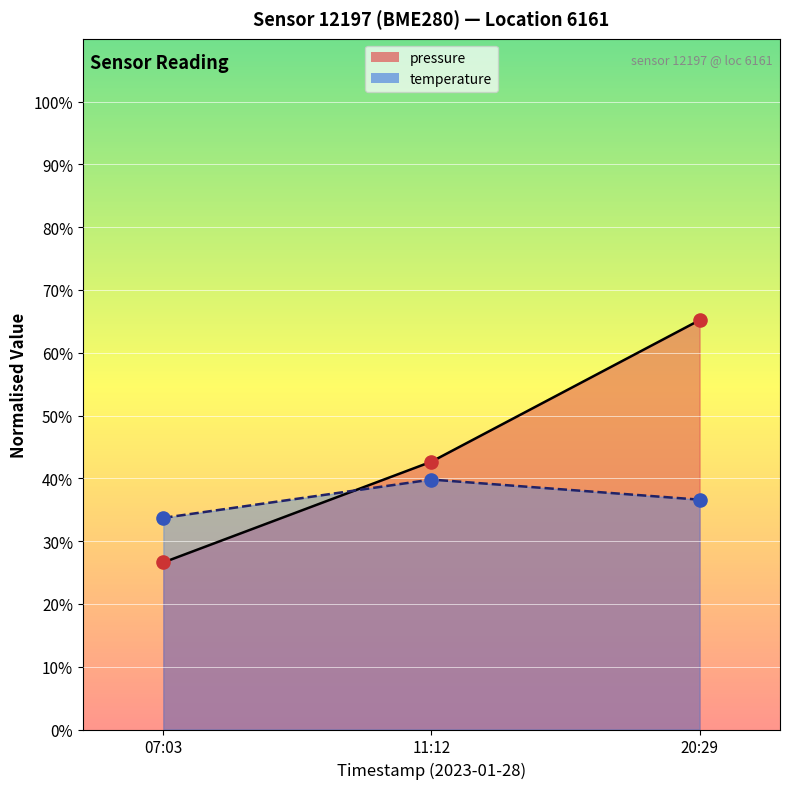

Is the value of temperature at 20:29 greater than the value of pressure at 20:29?

No